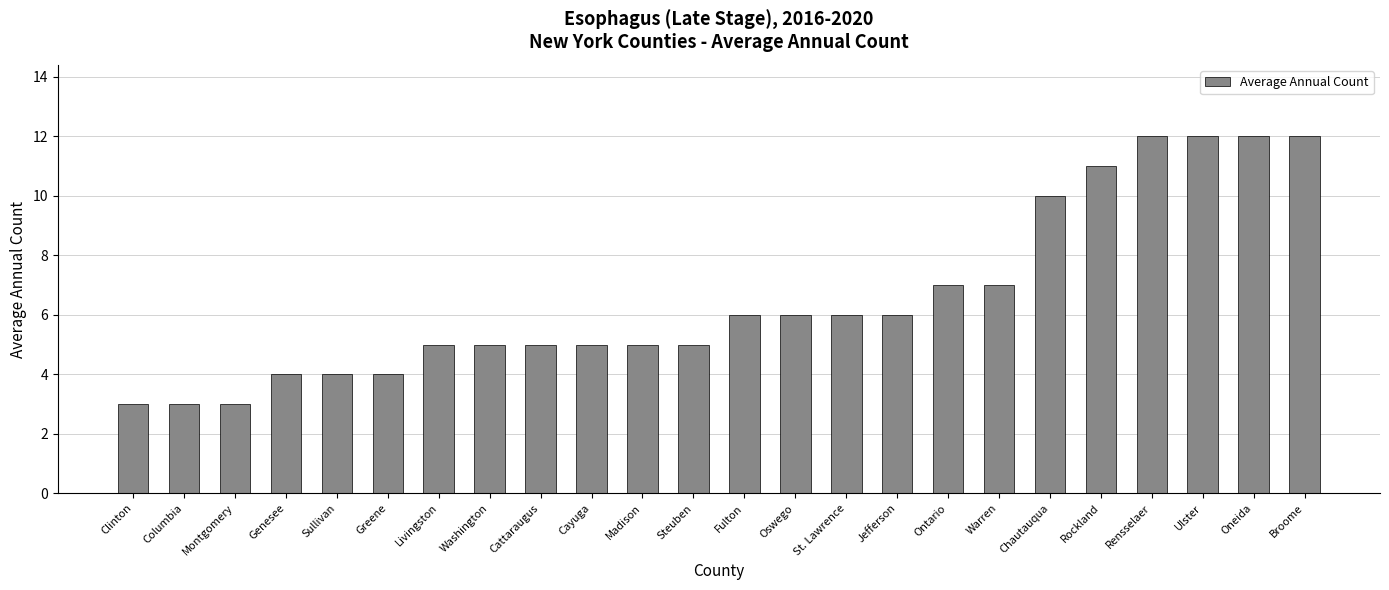

Reading right to left, extract all data points from this chart.

Broome=12	Oneida=12	Ulster=12	Rensselaer=12	Rockland=11	Chautauqua=10	Warren=7	Ontario=7	Jefferson=6	St. Lawrence=6	Oswego=6	Fulton=6	Steuben=5	Madison=5	Cayuga=5	Cattaraugus=5	Washington=5	Livingston=5	Greene=4	Sullivan=4	Genesee=4	Montgomery=3	Columbia=3	Clinton=3